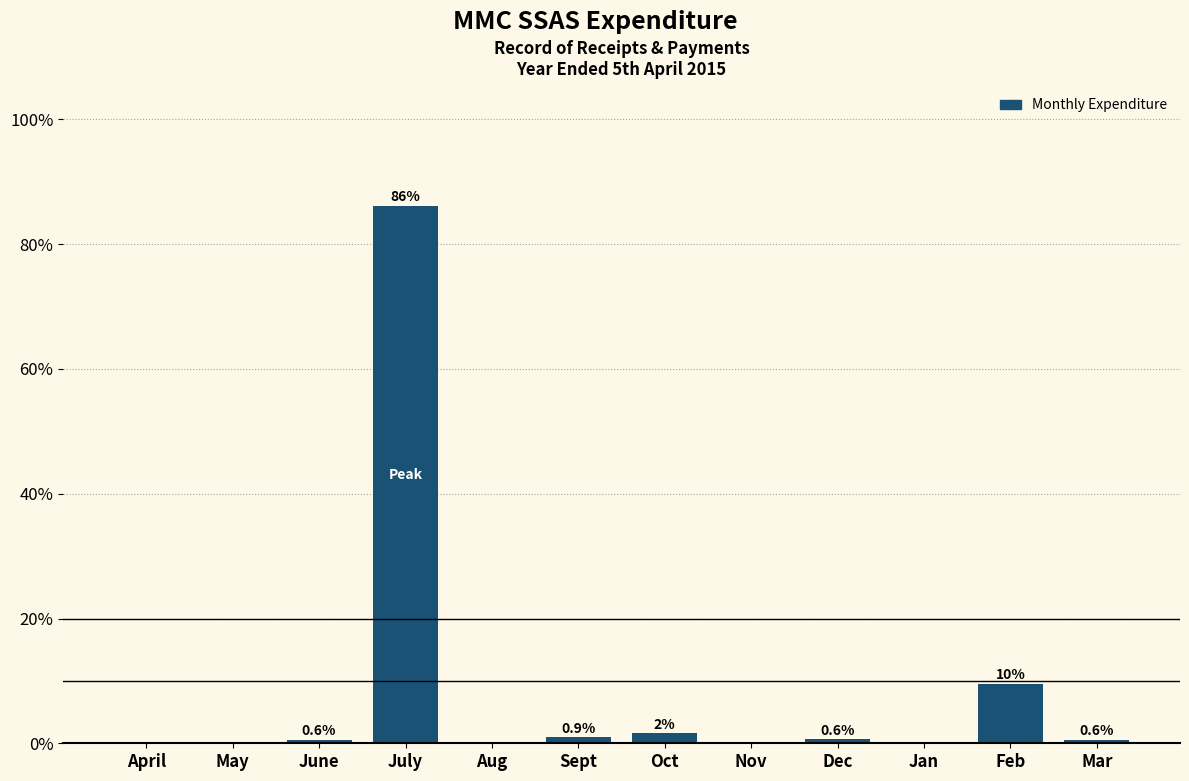

At which category does the chart reach its peak across all series?

July